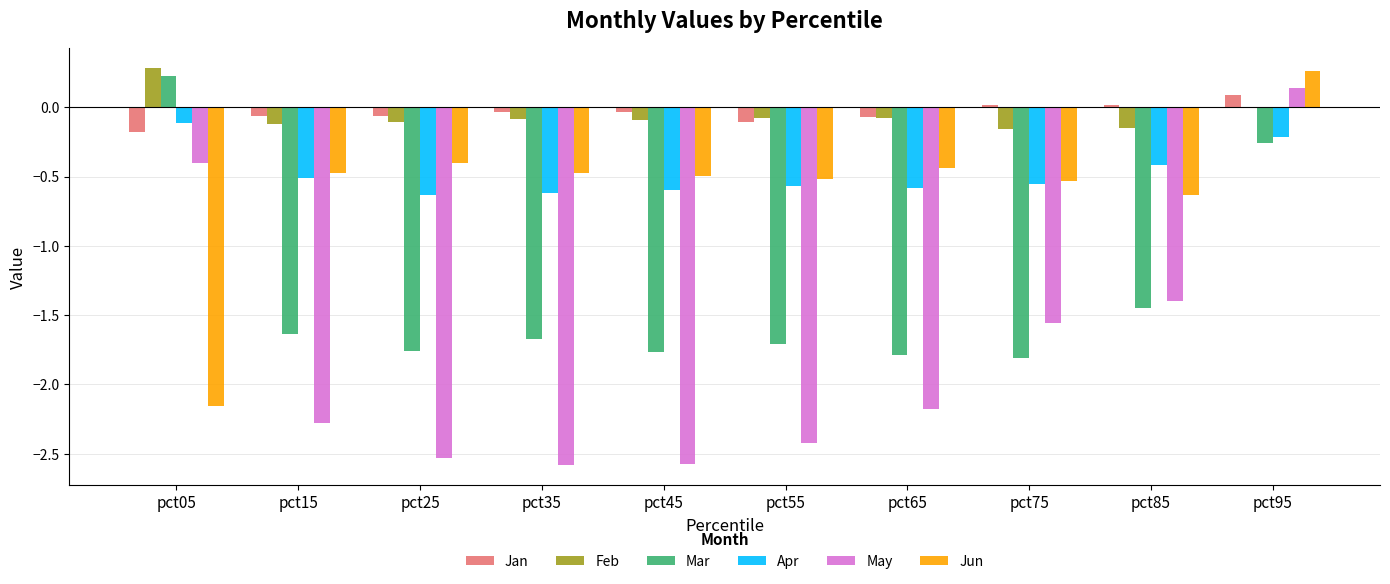

Is the value of Apr at pct65 greater than the value of Mar at pct85?

Yes